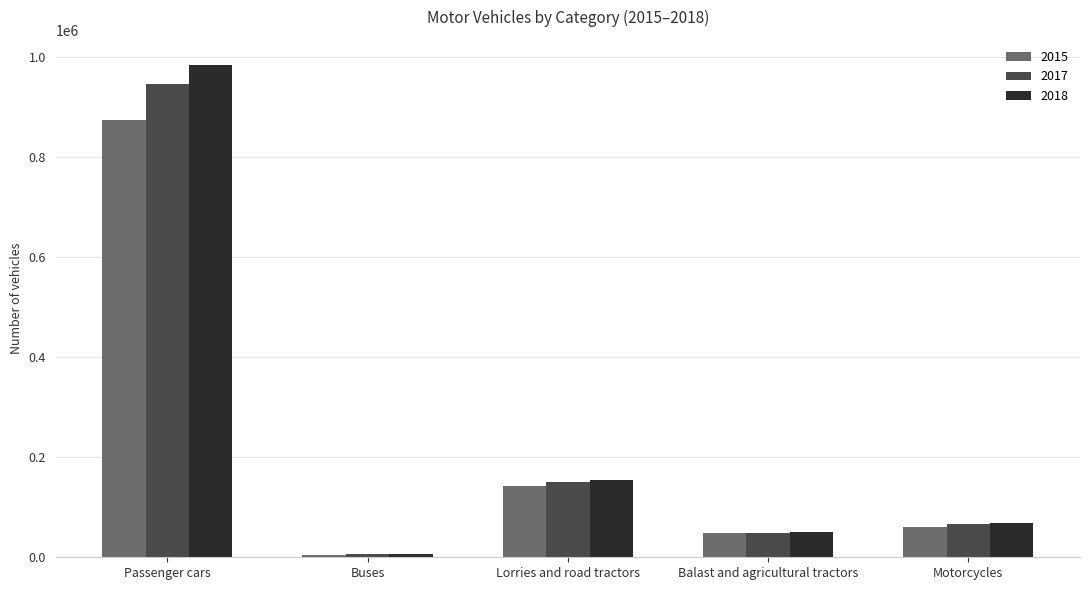

What is the label of the 2nd bar from the left?

Buses